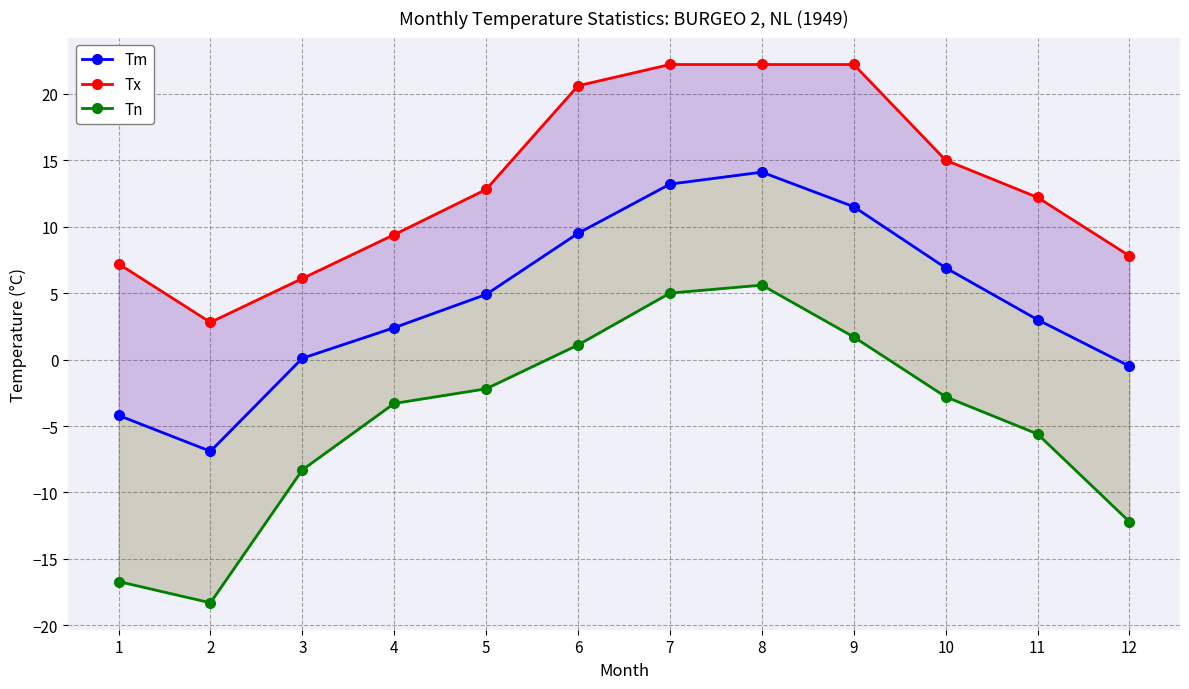

Reading right to left, what are all the values shown in this chart?

Tm: -0.5	3.0	6.9	11.5	14.1	13.2	9.5	4.9	2.4	0.1	-6.9	-4.2
Tx: 7.8	12.2	15.0	22.2	22.2	22.2	20.6	12.8	9.4	6.1	2.8	7.2
Tn: -12.2	-5.6	-2.8	1.7	5.6	5.0	1.1	-2.2	-3.3	-8.3	-18.3	-16.7